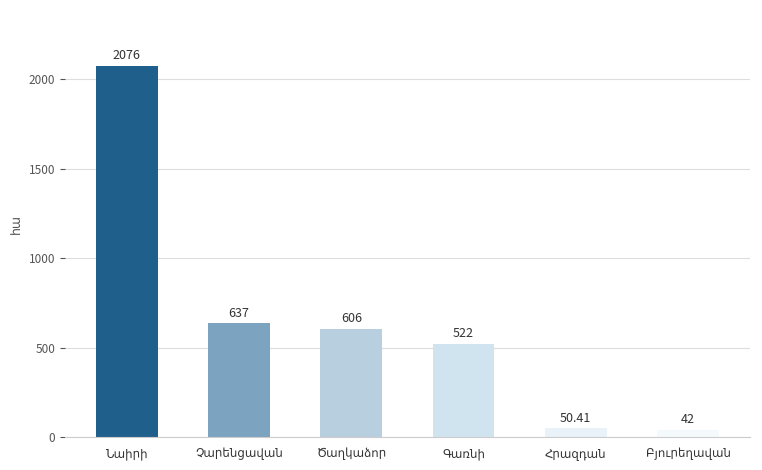

Reading left to right, what are all the values shown in this chart?

2076.0	637.0	606.0	522.0	50.4	42.0